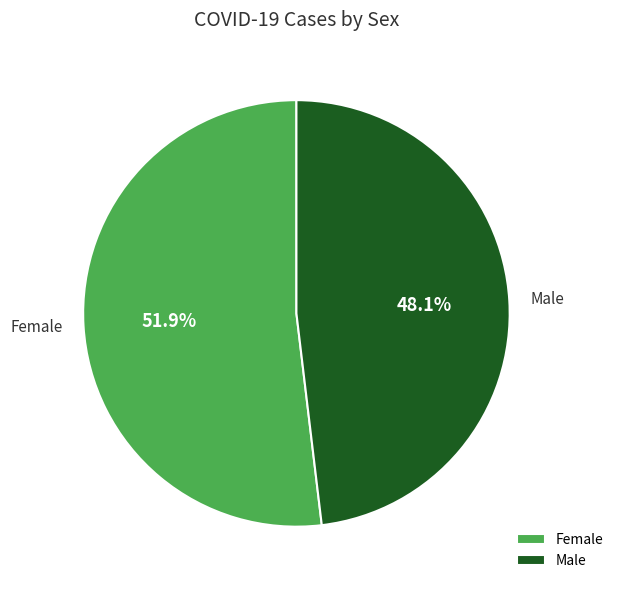

How many segments does this pie chart have?

2